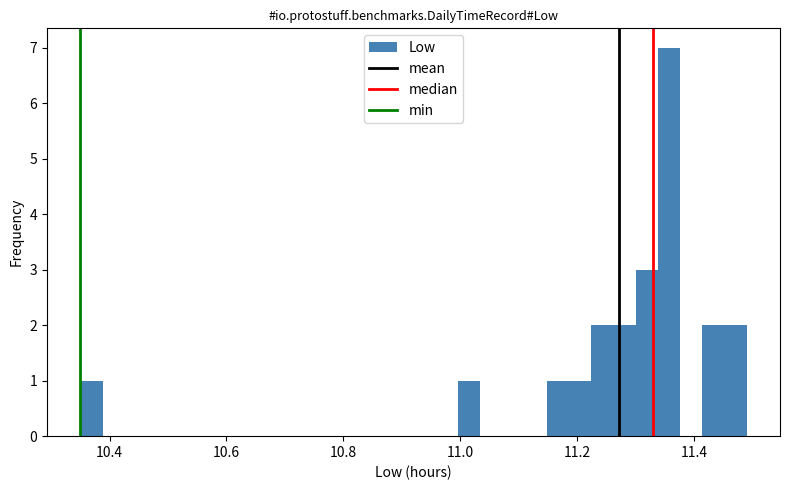

Around what value on the x-axis is the tallest bar? Give the approximate position of its centre, as read against the axis.

11.36